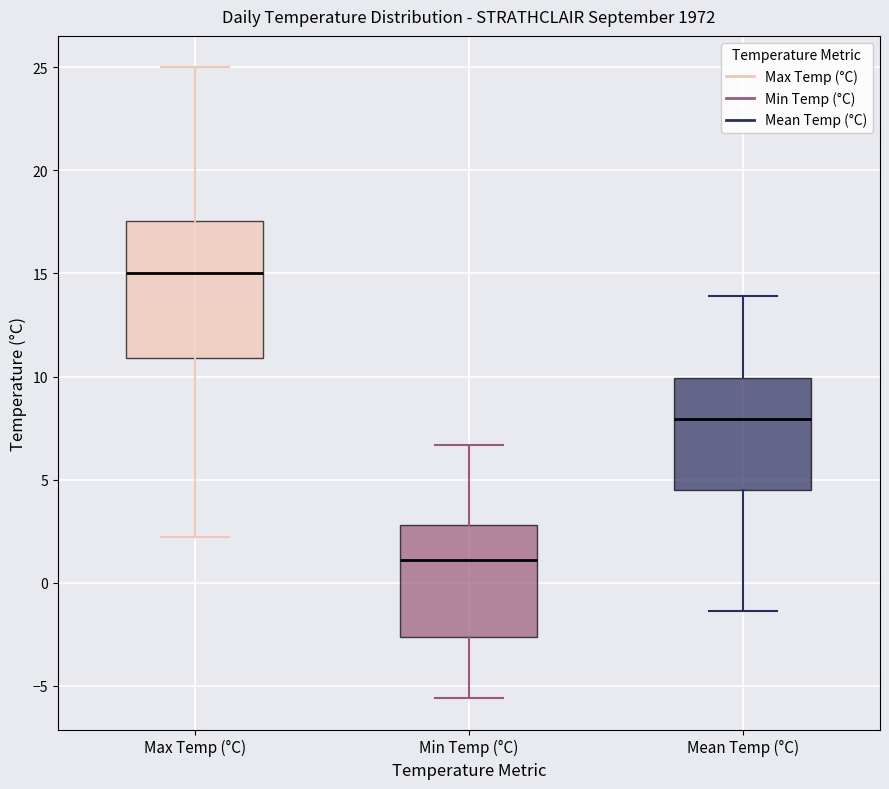

Reading left to right, transcribe this box plot: for each box, give where its median line is, the range the box spans, and where its two whiskers end, as read against the y-axis. The values are not printed on the chart, so give them approximately, as read against the axis.

Max Temp (°C): median 15.0, box 11.0 to 17.5, whiskers 2.0 to 25.0
Min Temp (°C): median 1.0, box -2.5 to 3.0, whiskers -5.5 to 6.5
Mean Temp (°C): median 8.0, box 4.5 to 10.0, whiskers -1.5 to 14.0